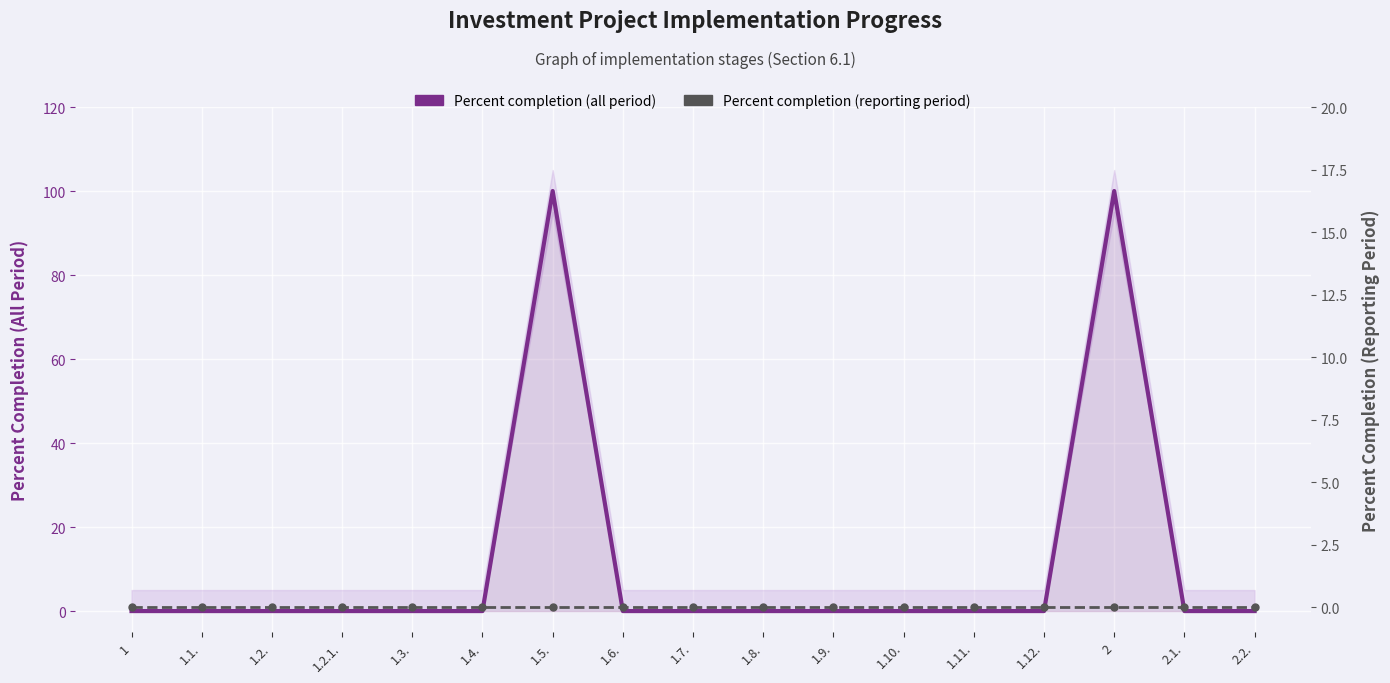

The value of Percent completion (all period) at 1 is -31. True or false?

False